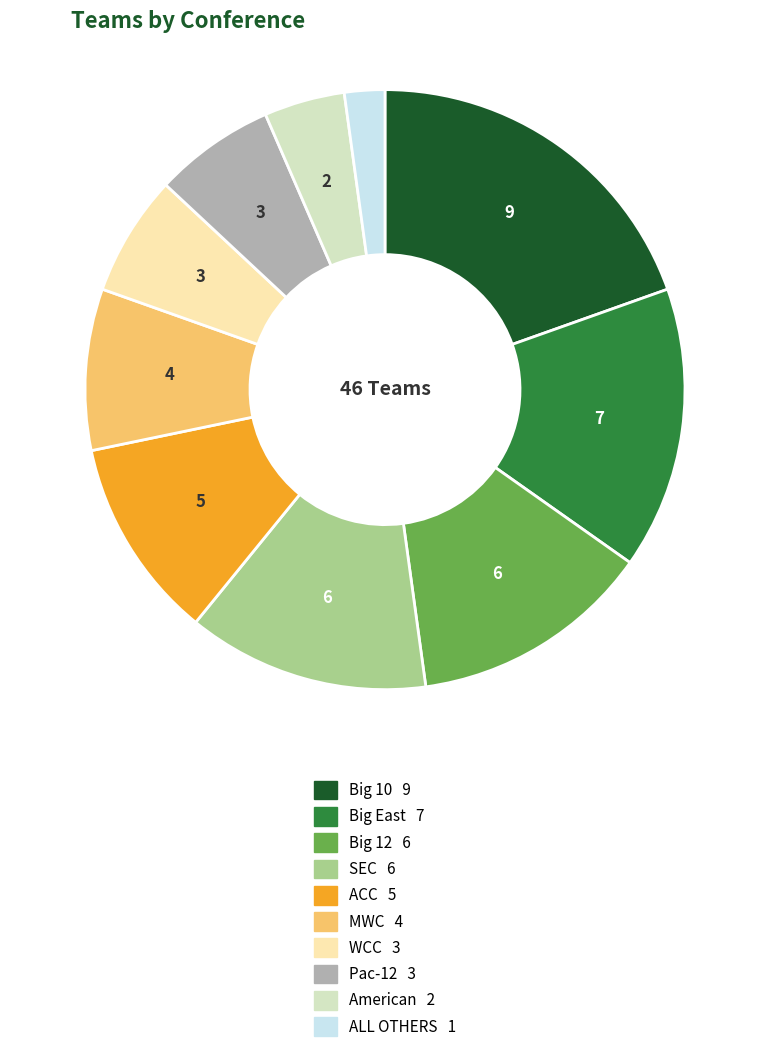

Between American and ACC, which is larger?

ACC